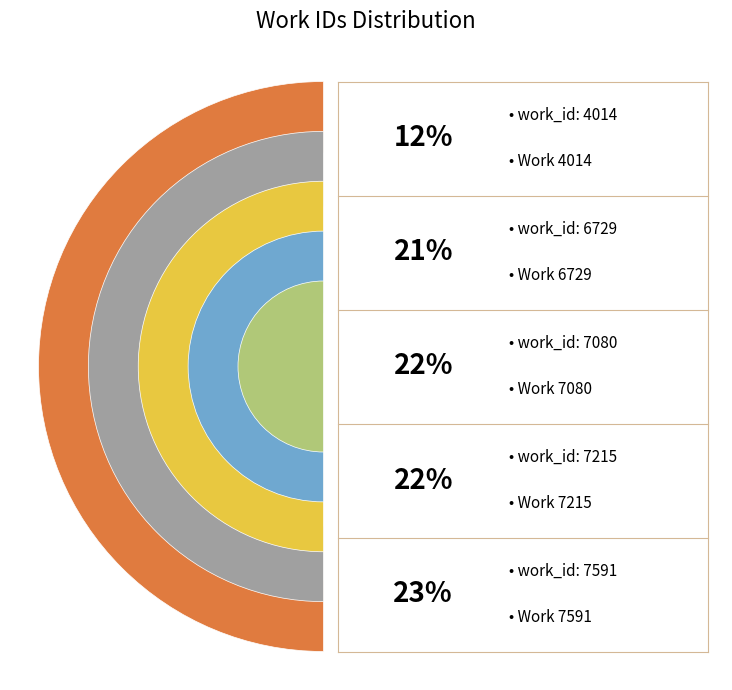

To the nearest percent, what is the difference between the largest and smallest slice percentages?

11%